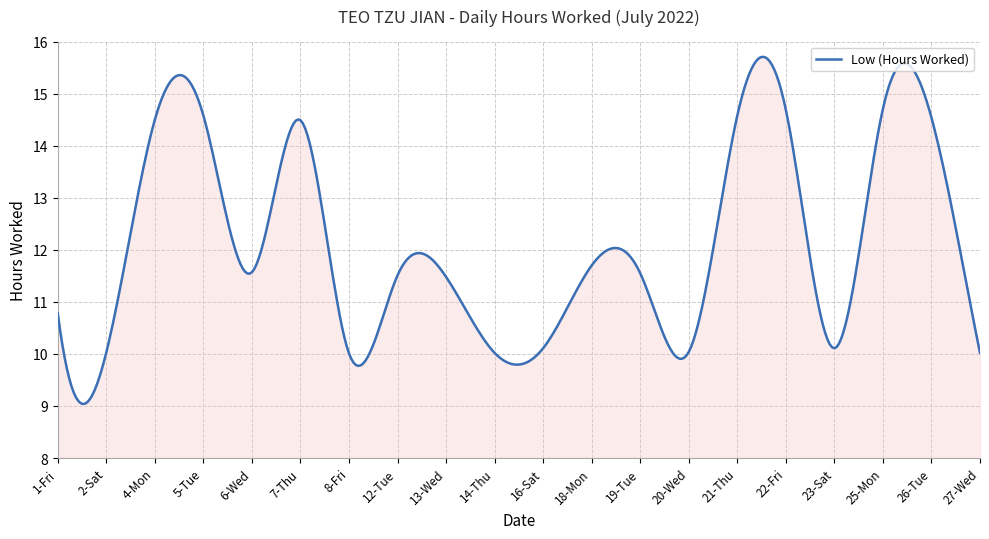

What is the greatest value displayed?

15.7